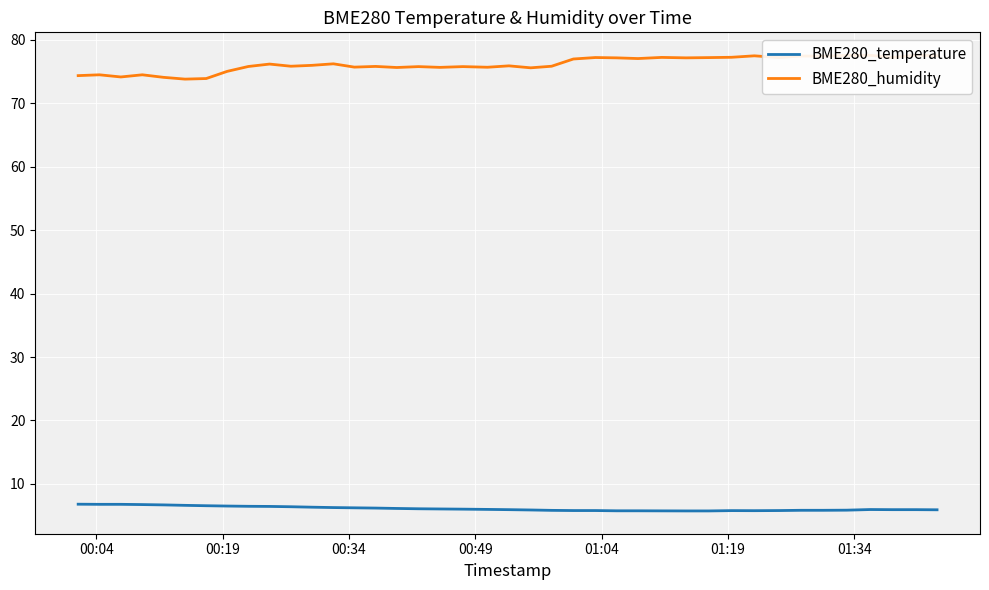

What is the lowest value of the BME280_temperature series?

5.8